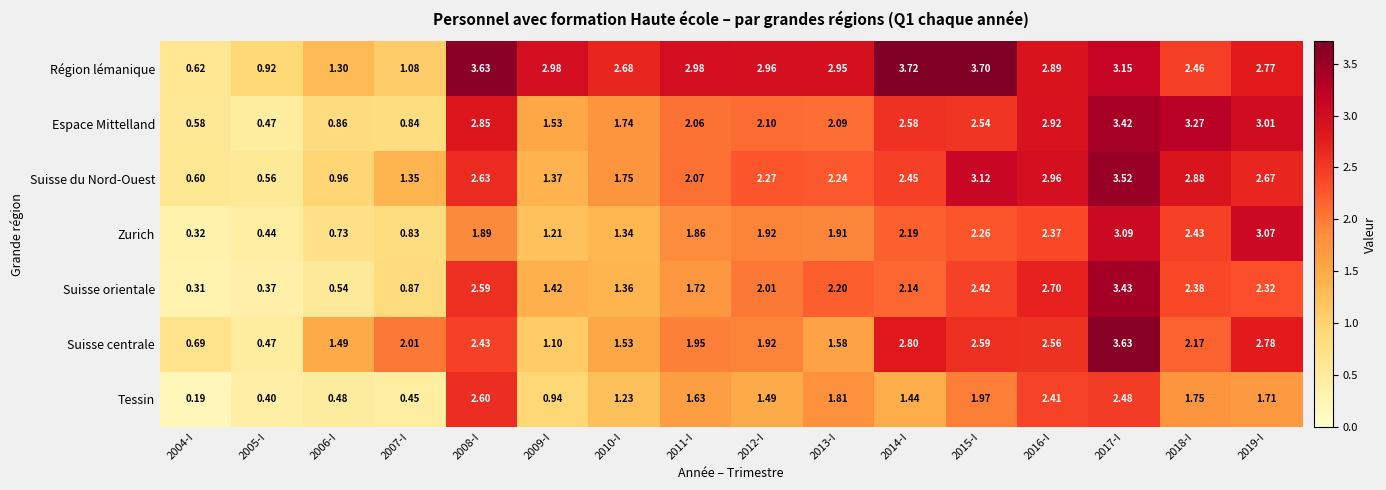

Between 2004-I and 2015-I, which series saw the biggest shift?

Région lémanique